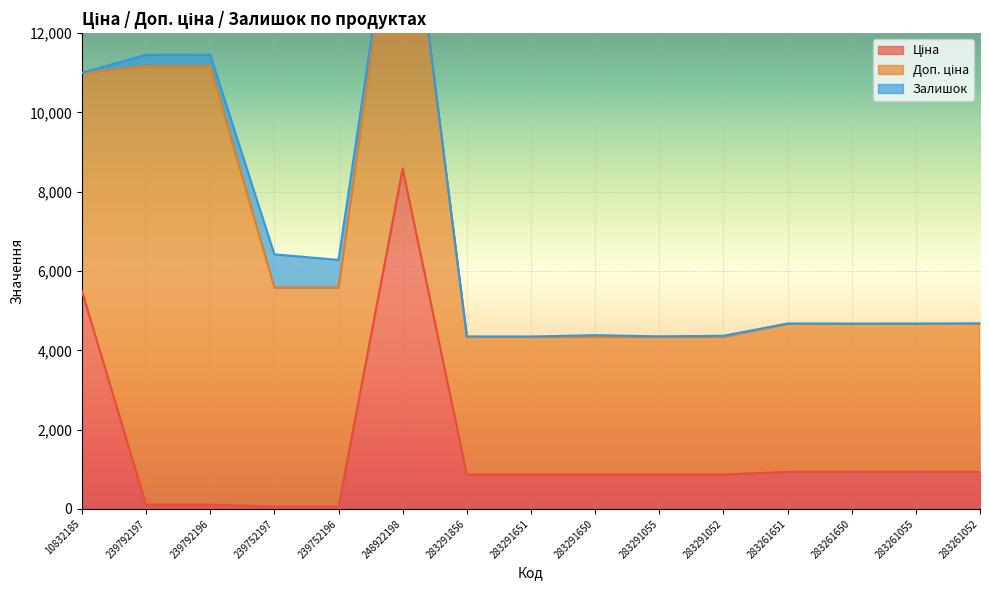

What is the label of the 5th point from the right?

283291052